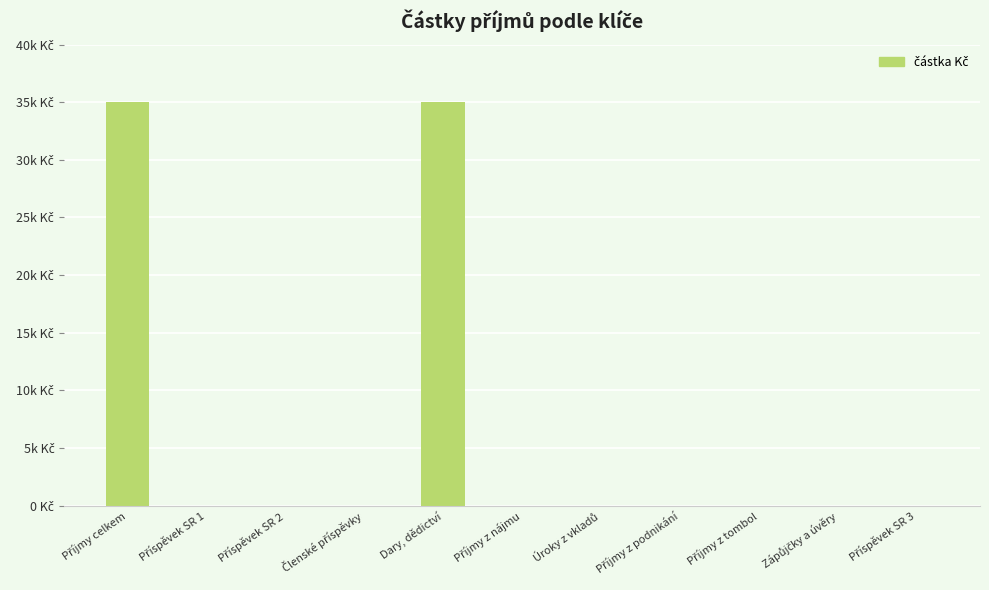

Rank the categories by value from highest to lowest.

Příjmy celkem, Dary, dědictví, Příspěvek SR 1, Příspěvek SR 2, Členské příspěvky, Příjmy z nájmu, Úroky z vkladů, Příjmy z podnikání, Příjmy z tombol, Zápůjčky a úvěry, Příspěvek SR 3